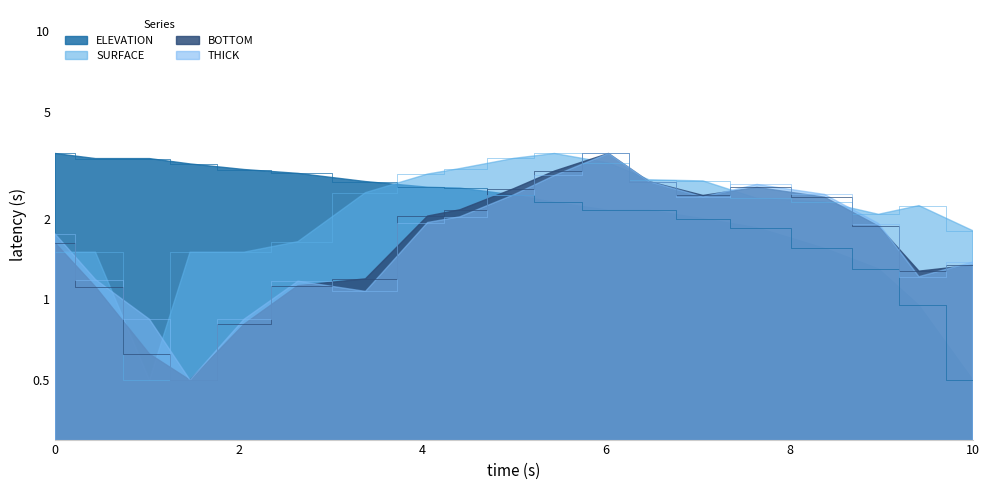

Which series changed the most between 48432.0 and 48445.0?

BOTTOM